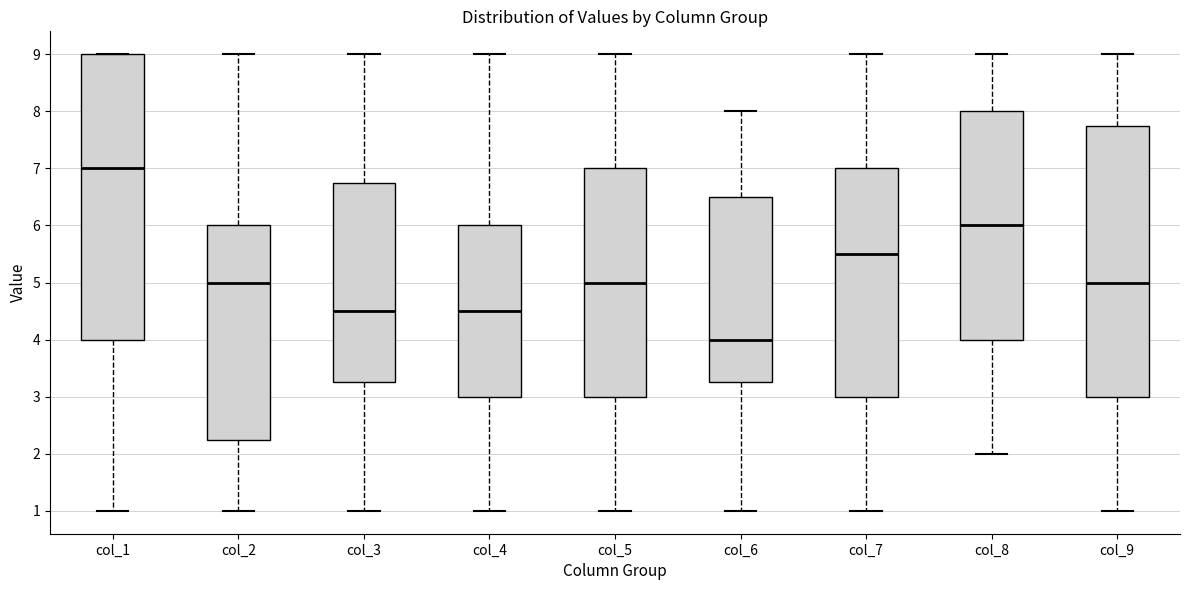

Comparing the boxes themselves (not the whiskers), which one is the tallest?

col_1